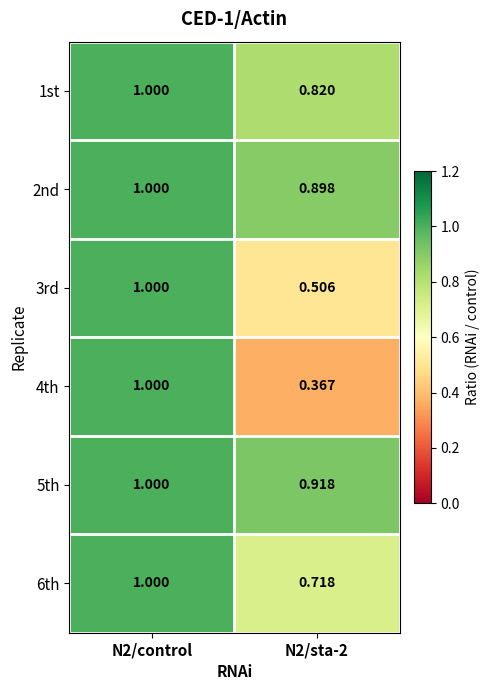

How many data points in 2nd are less than 1?

1